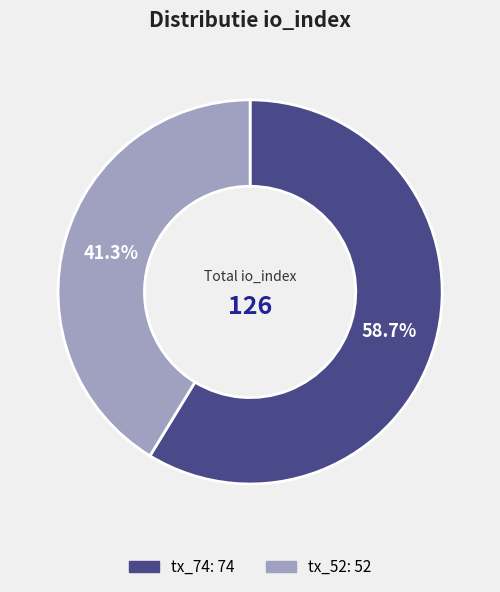

To the nearest percent, what percentage of the pie is tx_52?

41%